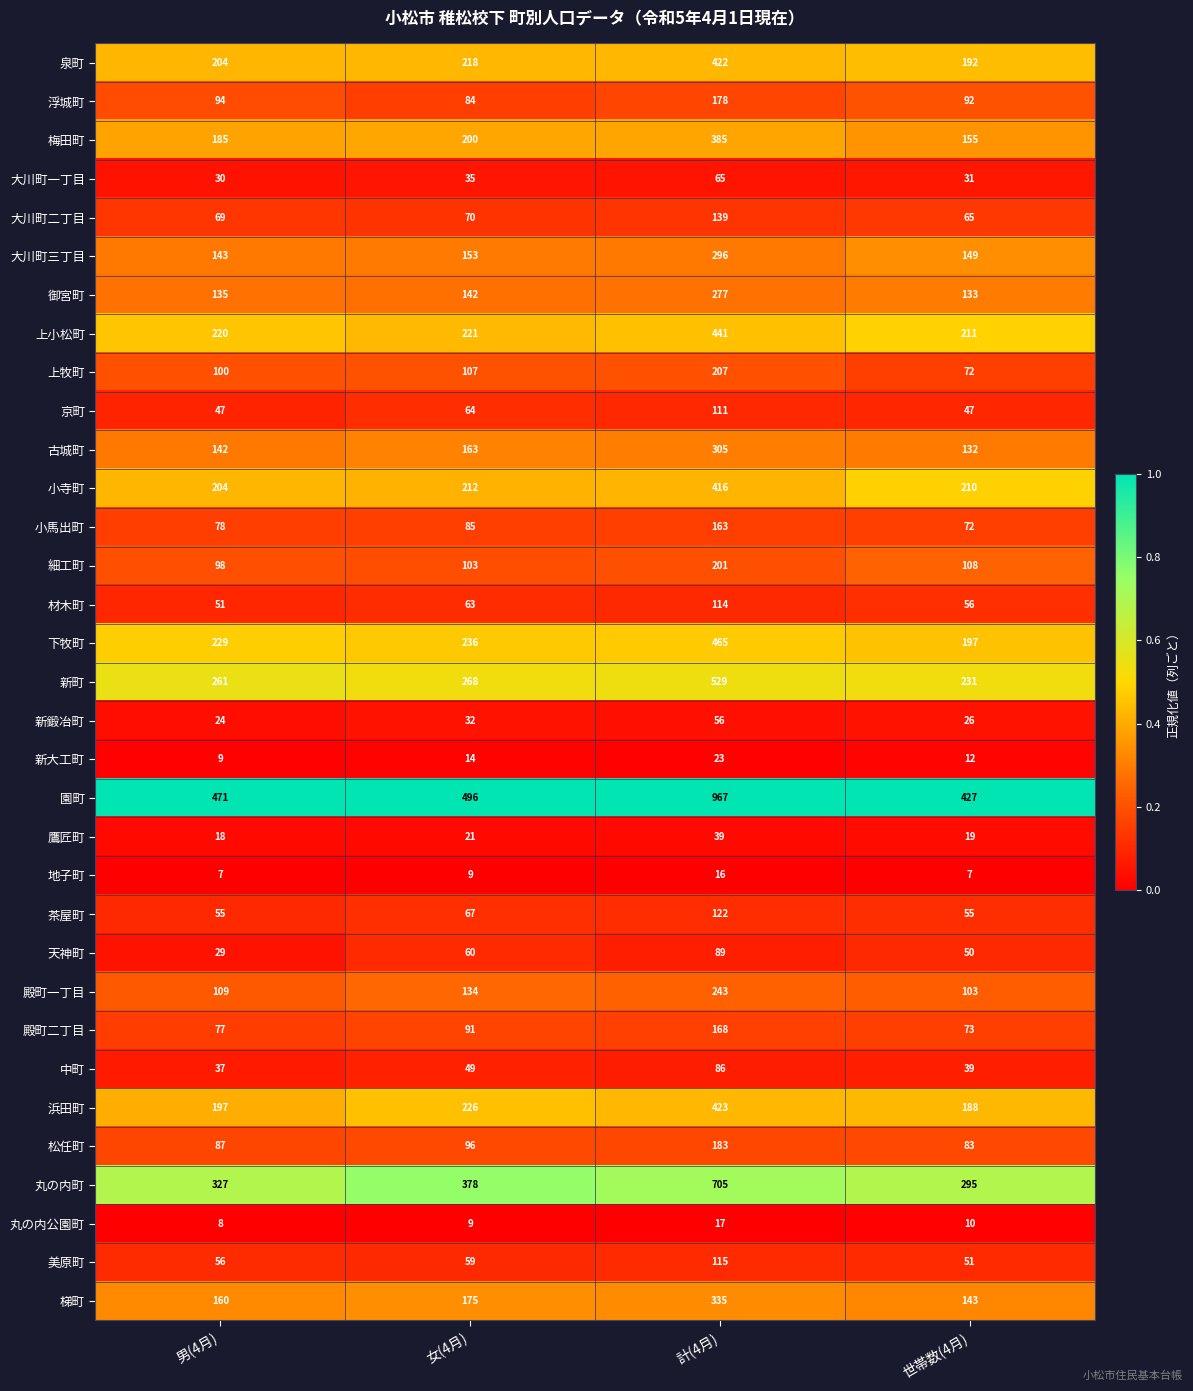

Is it true that 梯町 equals 73 at 男(4月)?

False